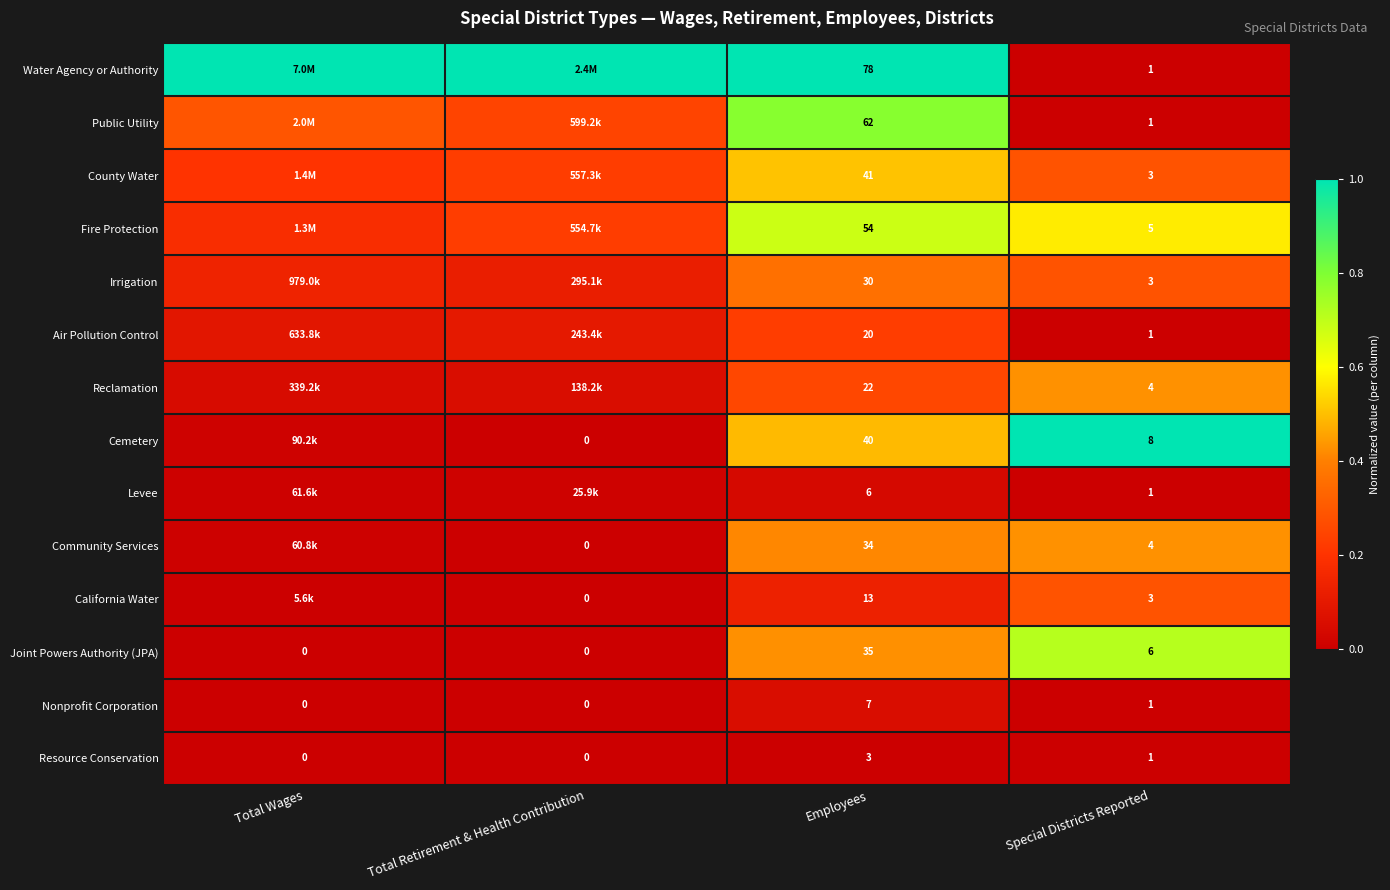

The Public Utility series shows 0.5 at Employees. True or false?

False